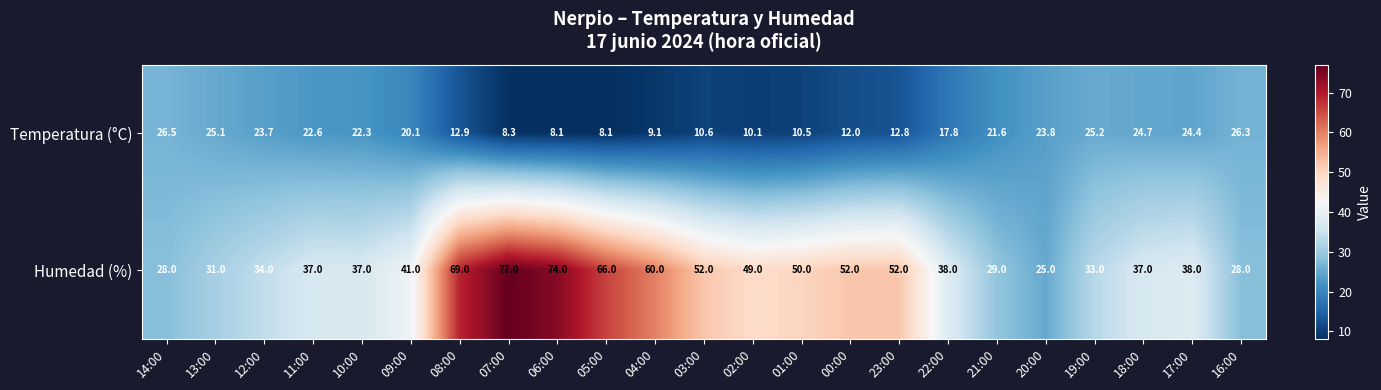

Which series has the largest total across all categories?

Humedad (%)